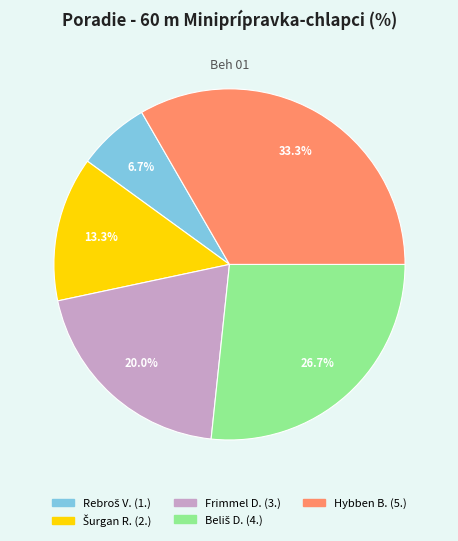

Is there any slice that represents more than half of the pie?

No